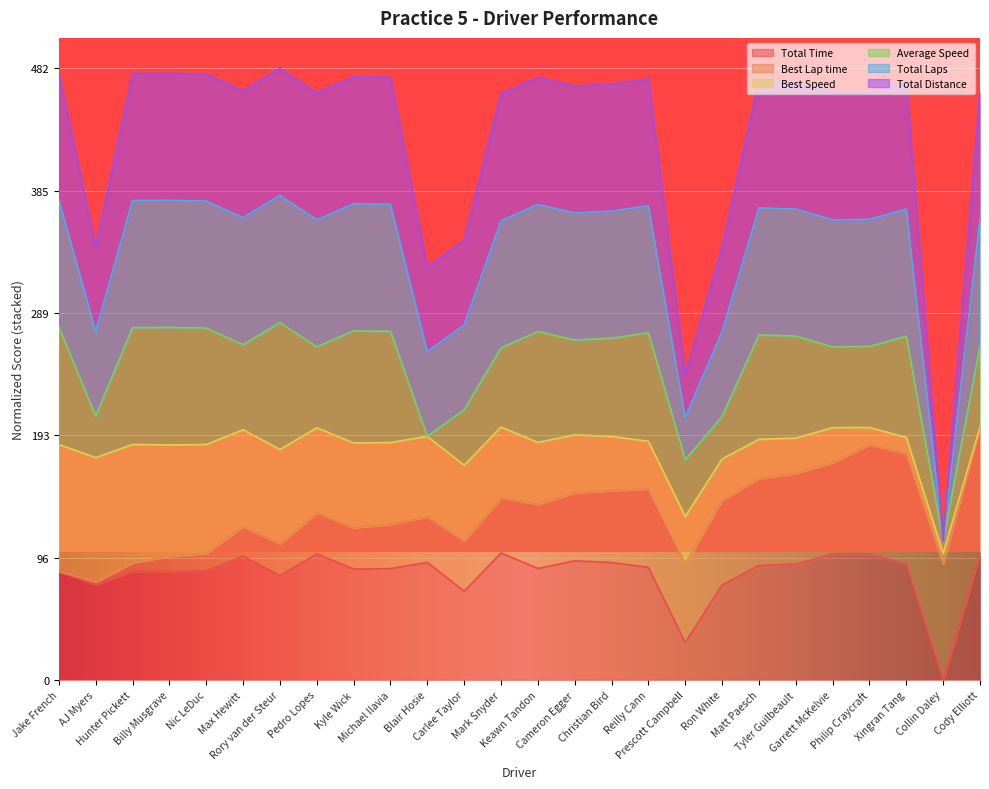

What is the label of the 10th point from the right?

Reilly Cann